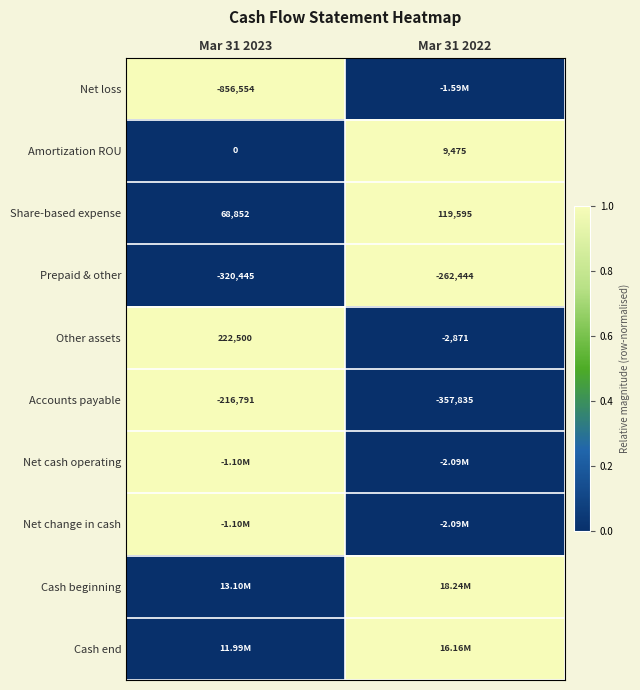

What is the difference between the maximum and minimum values in the Share-based expense series?

50743